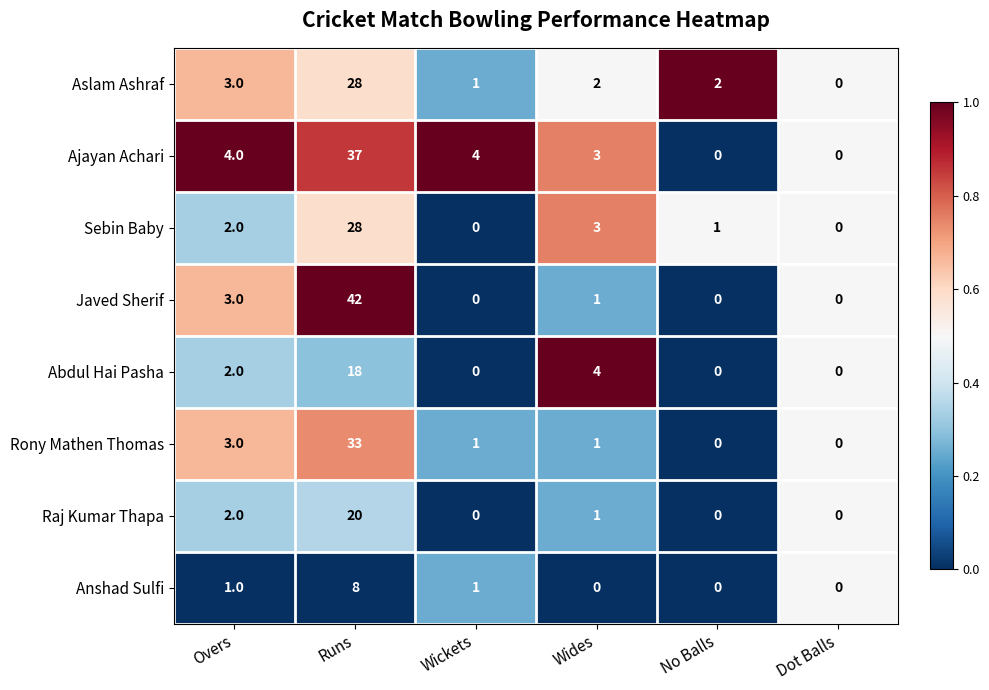

The Ajayan Achari series shows 18 at No Balls. True or false?

False